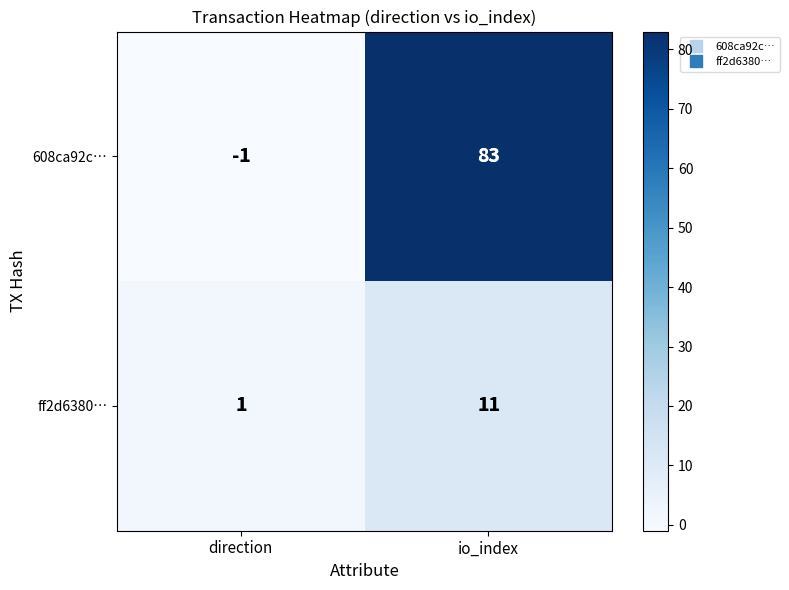

What is the approximate value of 608ca92c… at io_index, to the nearest 5?

85